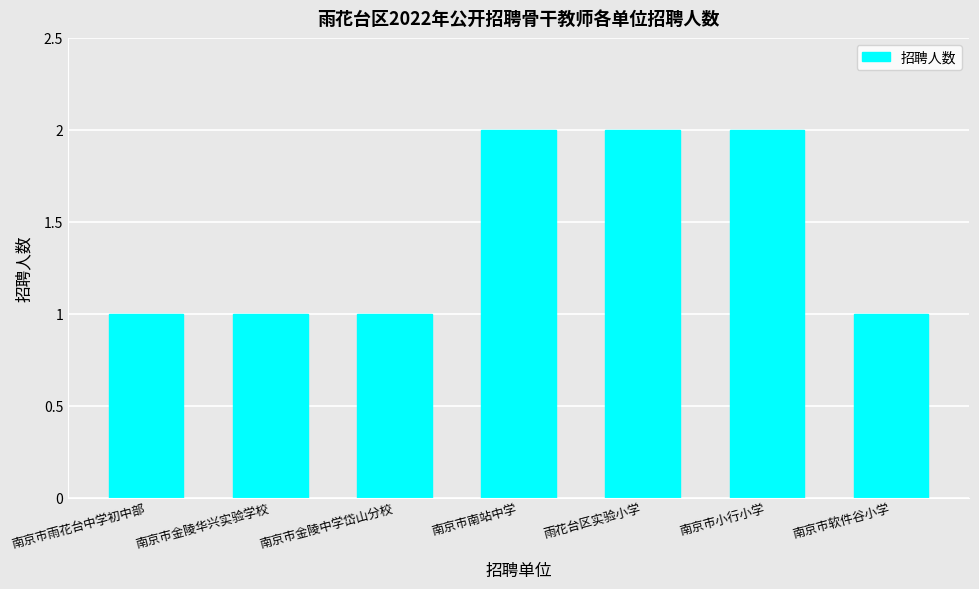

Reading left to right, transcribe all the data shown in this chart.

1	1	1	2	2	2	1